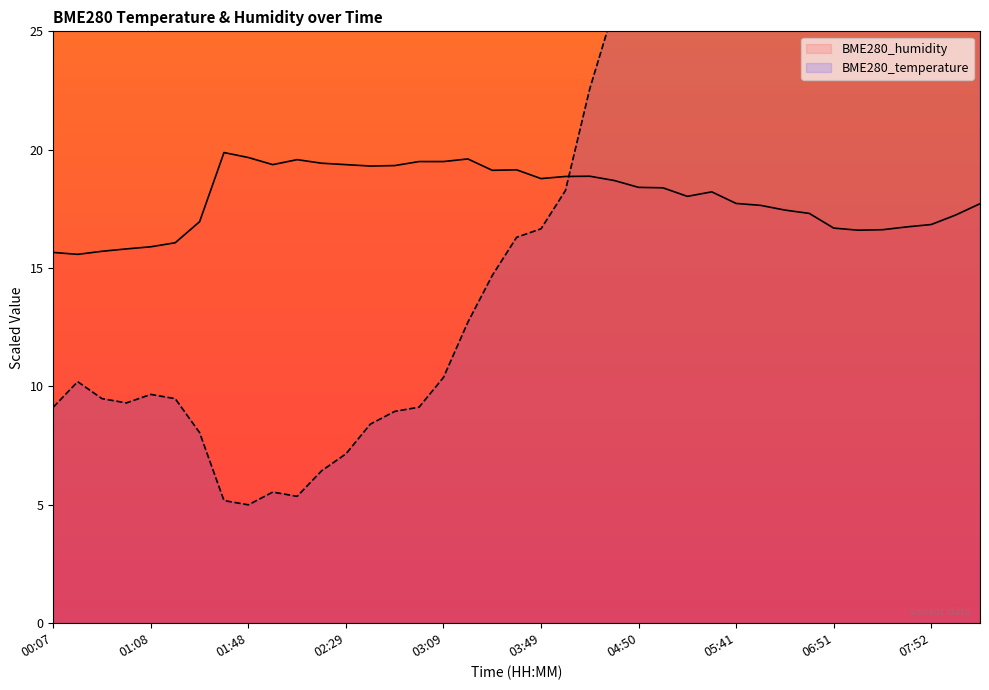

What is the label of the 34th point from the left?

07:02